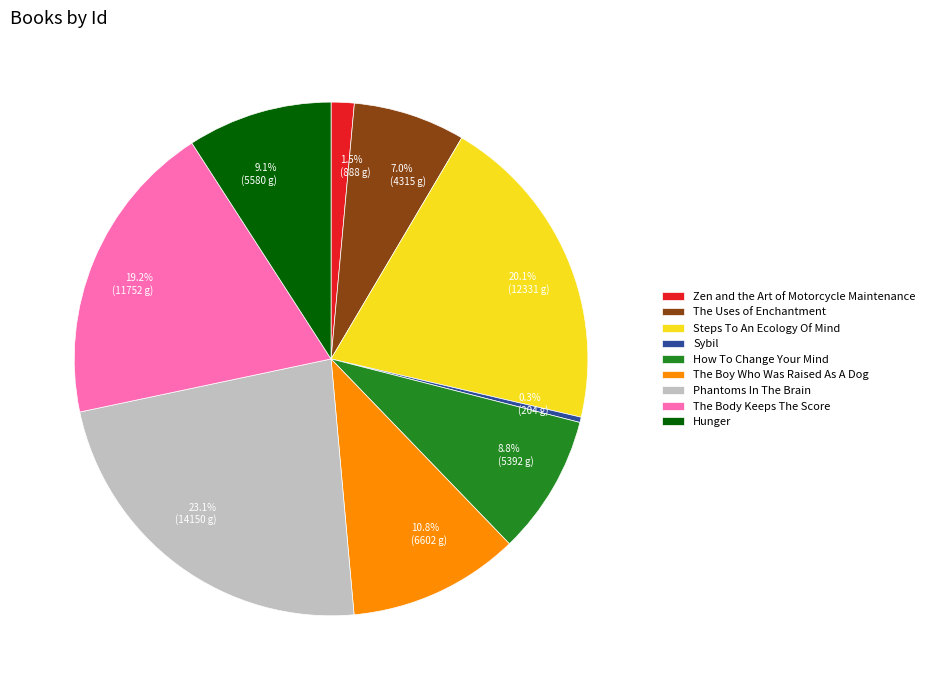

To the nearest percent, what is the difference between the The Uses of Enchantment and Zen and the Art of Motorcycle Maintenance slice percentages?

6%